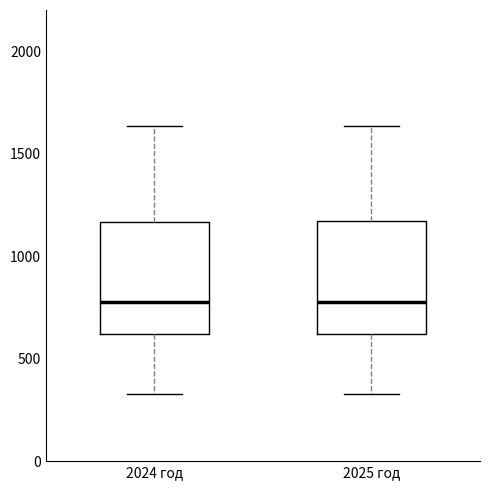

Where does the upper whisker of the box for 2025 год end on the y-axis? The values are not printed on the chart, so give them approximately, as read against the axis.

1650